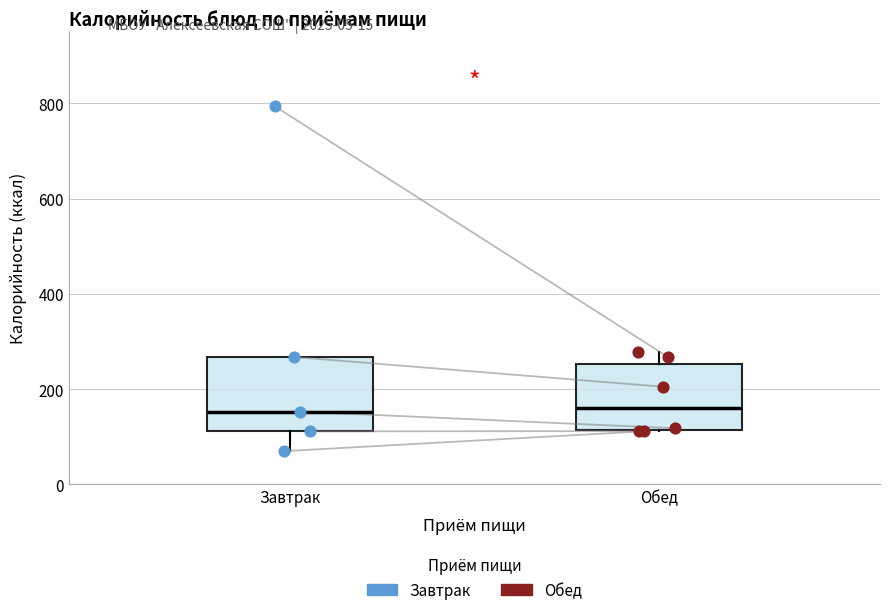

Reading left to right, read every box against the y-axis: the position of its median line, the range the box covers, and the ends of its whiskers. The values are not printed on the chart, so give them approximately, as read against the axis.

Завтрак: median 160, box 120 to 260, whiskers 80 to 260
Обед: median 160, box 120 to 260, whiskers 120 to 280